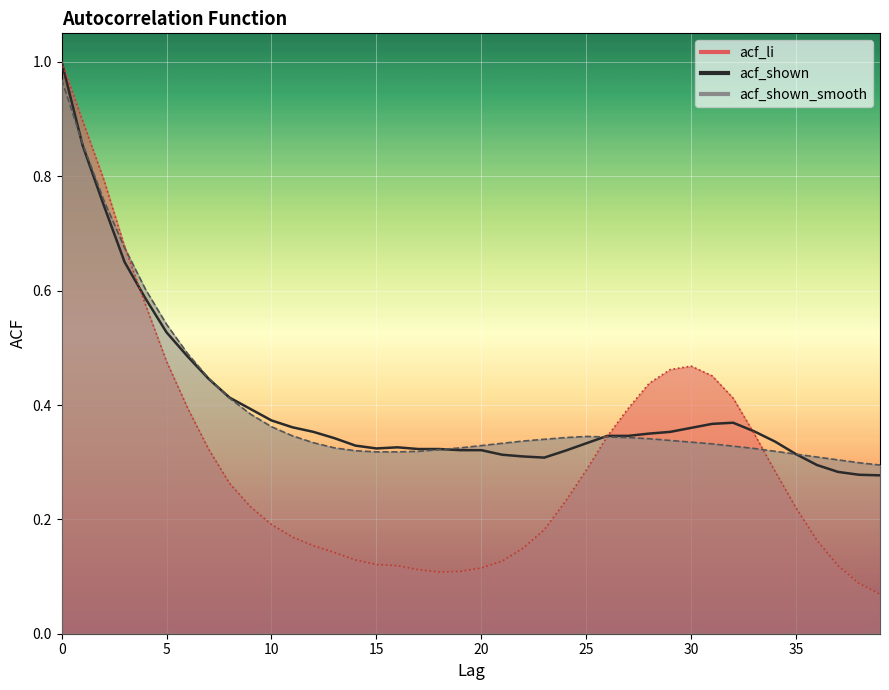

What is the maximum value for acf_li?

1.0